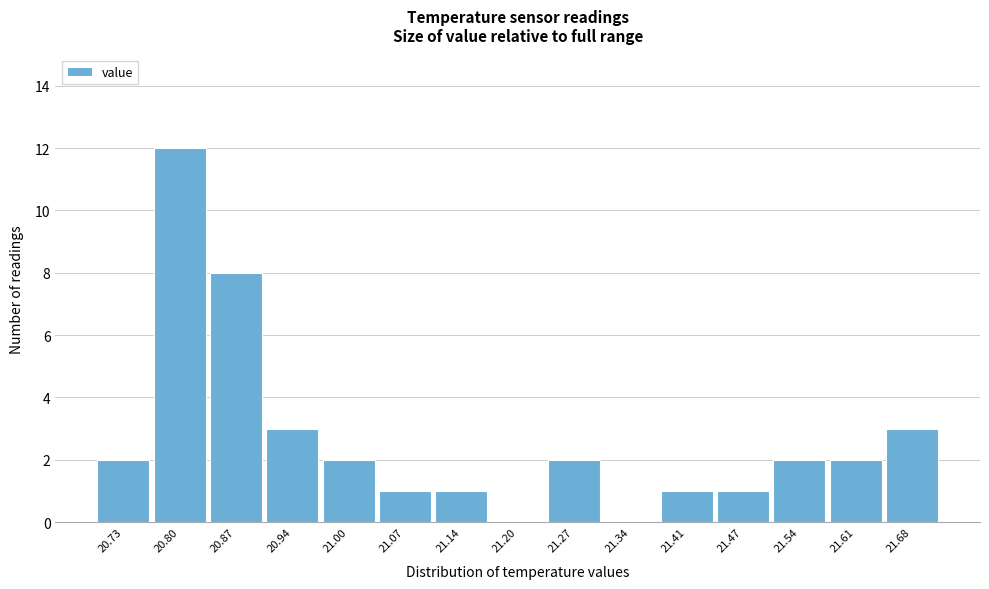

Reading left to right, list every bar in this chart as the range it spans on the x-axis followed by its height. Neither the bar edges nor the heights are printed on the chart, so give them approximately, as read against the axes.

20.70 to 20.77: 2
20.77 to 20.83: 12
20.83 to 20.90: 8
20.90 to 20.97: 3
20.97 to 21.04: 2
21.04 to 21.10: 1
21.10 to 21.17: 1
21.17 to 21.24: 0
21.24 to 21.31: 2
21.31 to 21.37: 0
21.37 to 21.44: 1
21.44 to 21.51: 1
21.51 to 21.58: 2
21.58 to 21.64: 2
21.64 to 21.71: 3